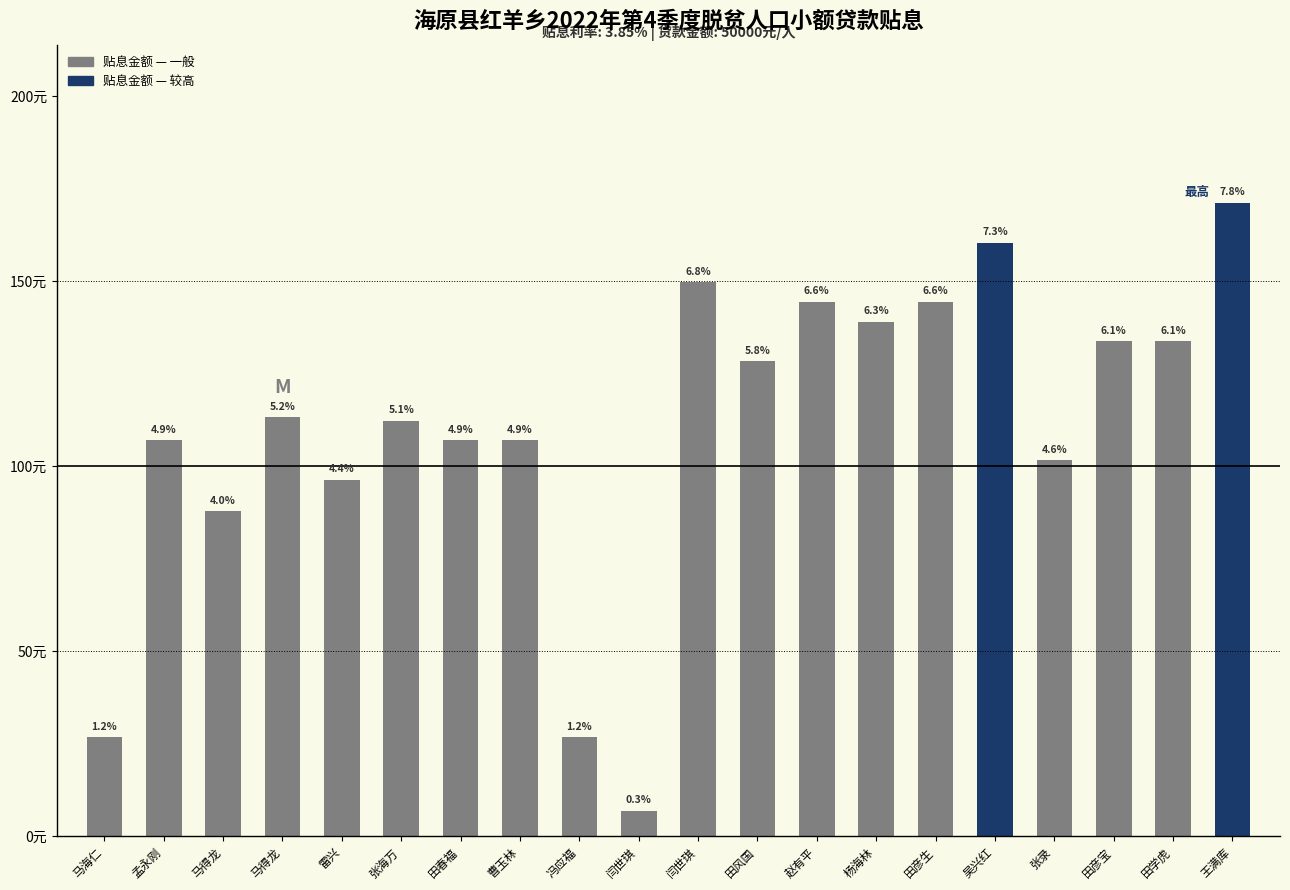

Between 曹玉林 and 闫世琪, which is larger?

曹玉林